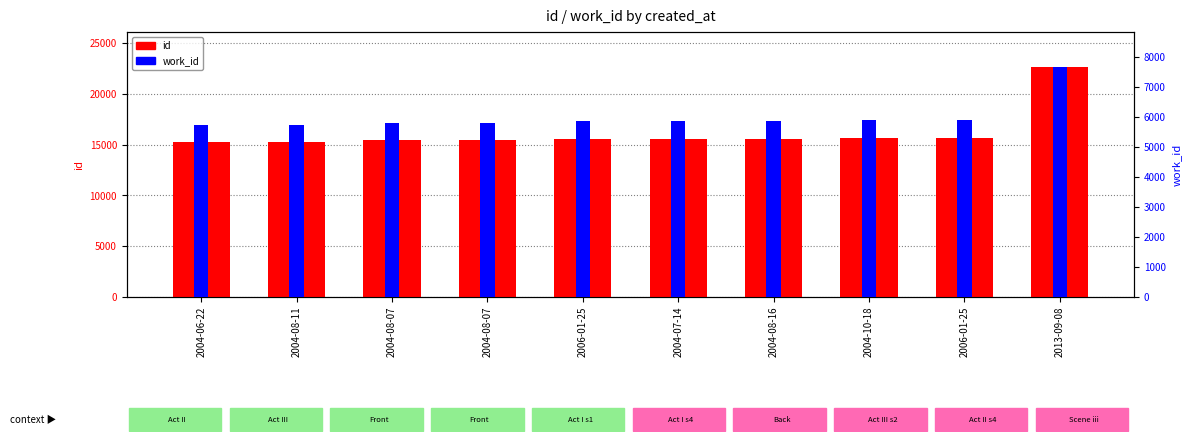

What is the maximum value for id?

22696